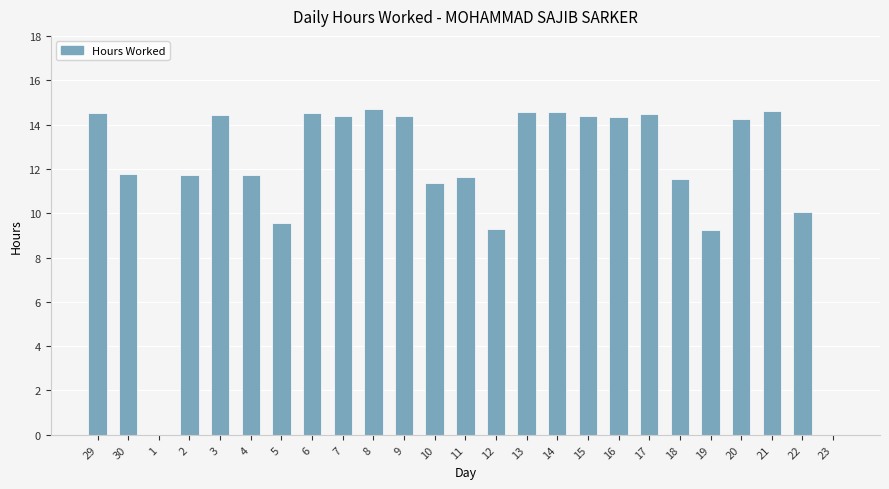

The value at 8 is 19.3. True or false?

False